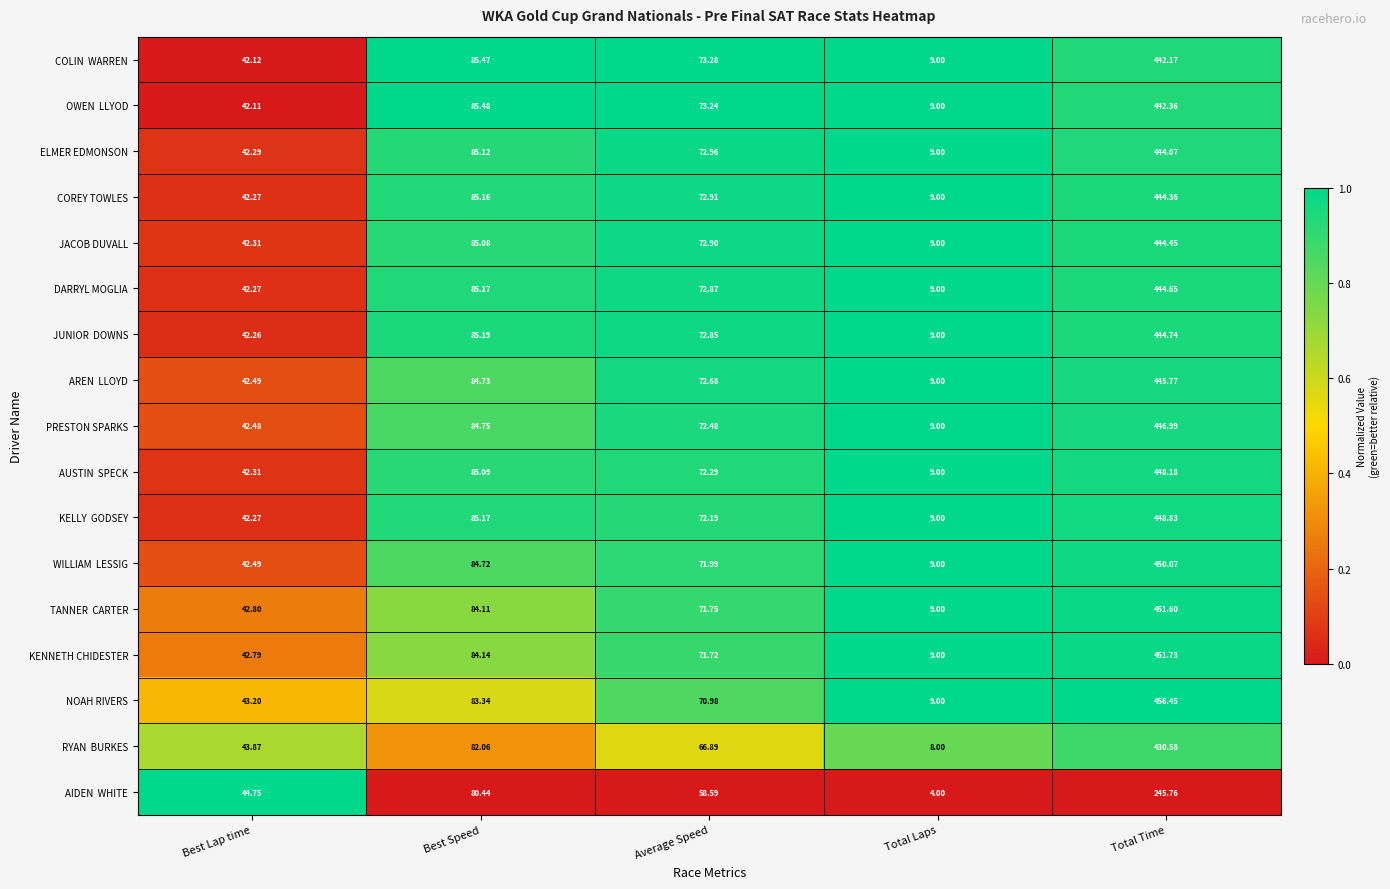

Which category has the highest value in the JACOB DUVALL series?

Total Time